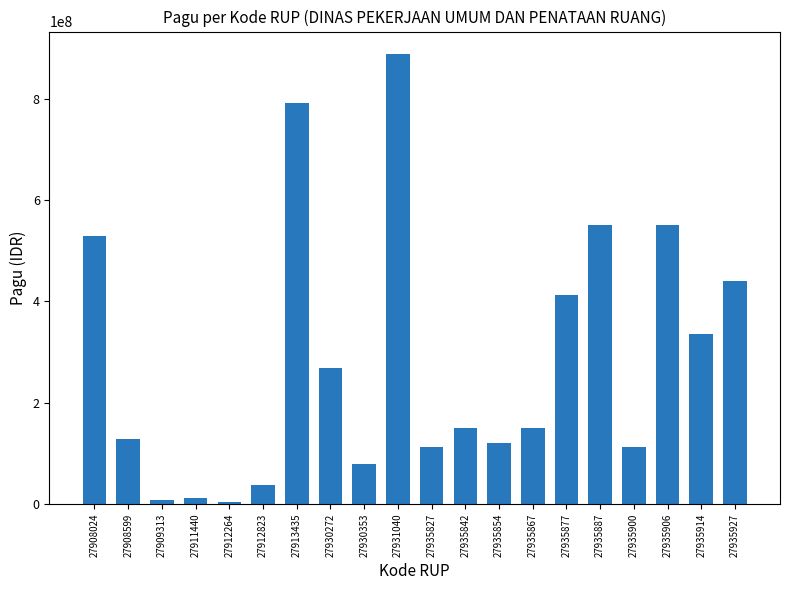

Reading left to right, extract all data points from this chart.

27908024=529578100	27908599=128300000	27909313=8214400	27911440=12645000	27912264=3960000	27912823=37360000	27913435=790763000	27930272=269495000	27930353=79185000	27931040=888158200	27935827=112500000	27935842=150000000	27935854=120000000	27935867=150000000	27935877=412500000	27935887=550000000	27935900=112500000	27935906=550000000	27935914=335500000	27935927=440000000